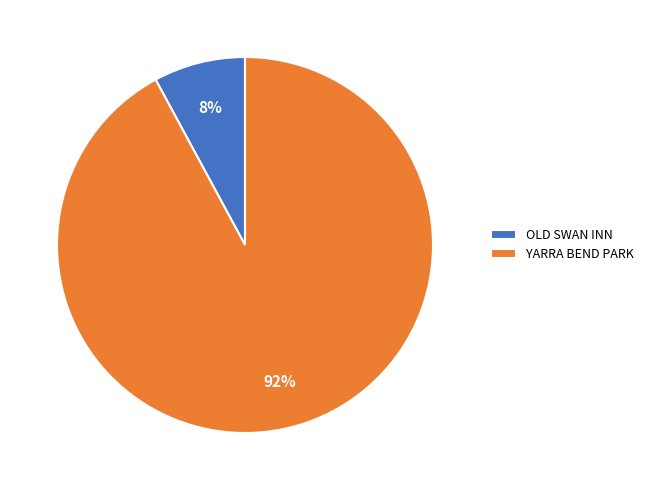

How many segments does this pie chart have?

2